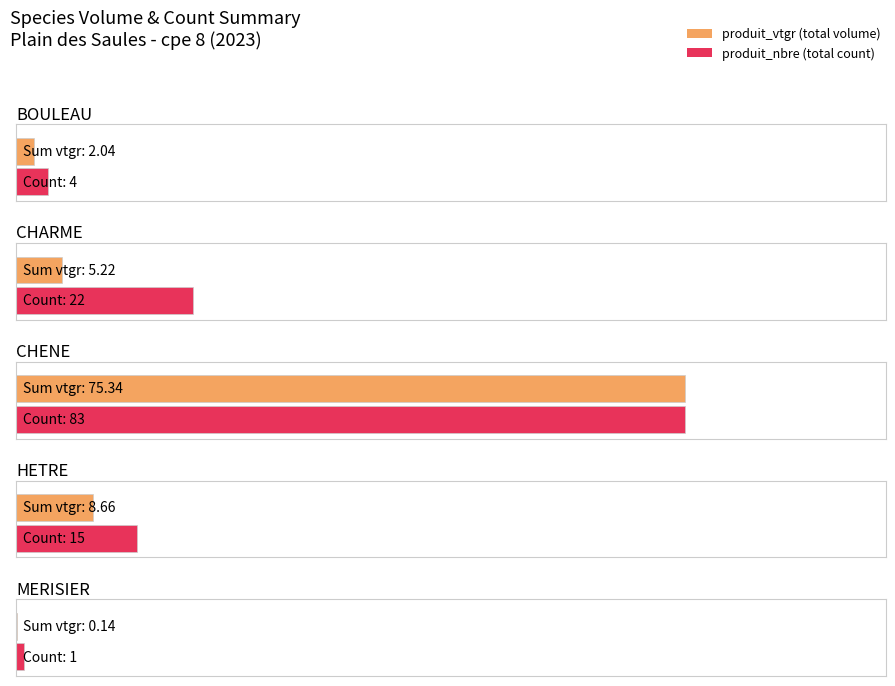

List the series in order of their overall mean, lowest first.

produit_vtgr, produit_nbre